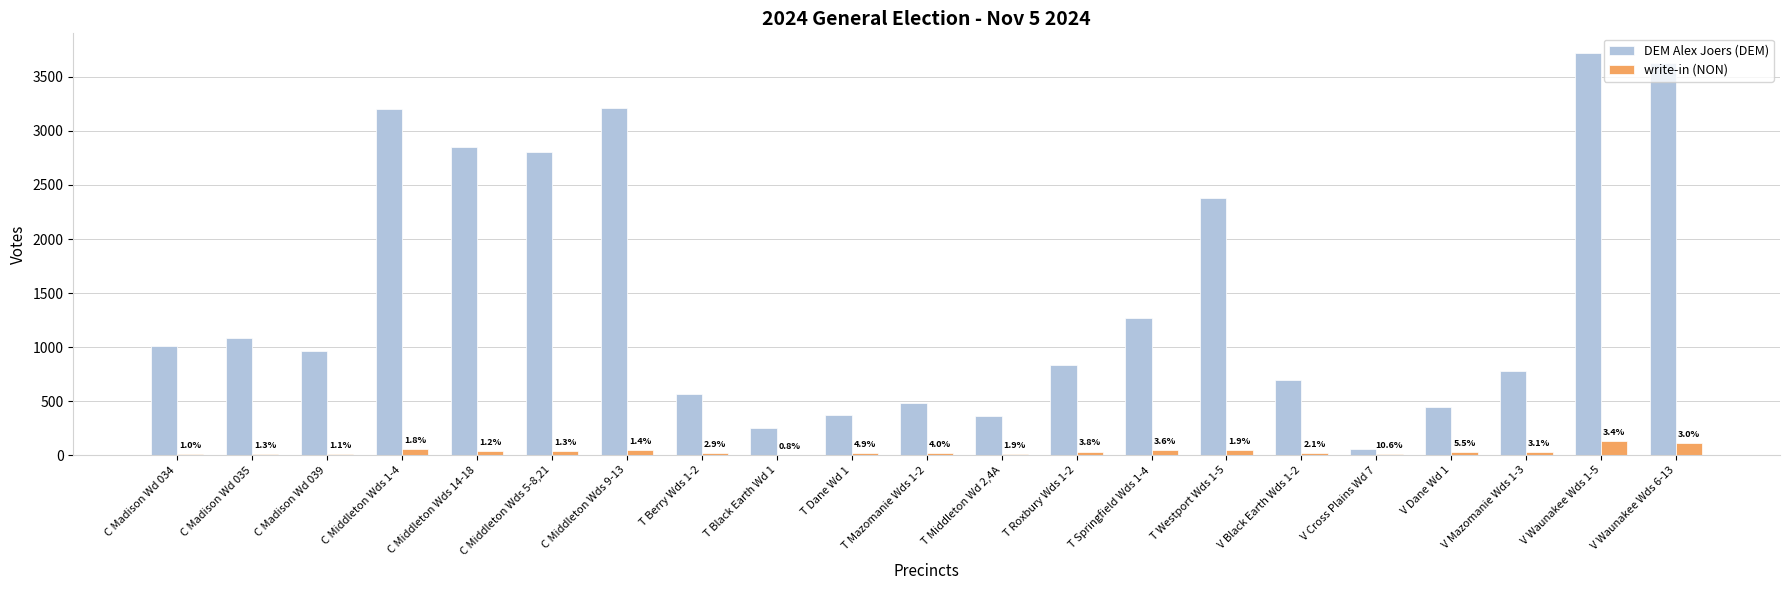

Rank the categories by write-in (NON) value from highest to lowest.

V Waunakee Wds 1-5, V Waunakee Wds 6-13, C Middleton Wds 1-4, C Middleton Wds 9-13, T Springfield Wds 1-4, T Westport Wds 1-5, C Middleton Wds 5-8,21, C Middleton Wds 14-18, T Roxbury Wds 1-2, V Dane Wd 1, V Mazomanie Wds 1-3, T Mazomanie Wds 1-2, T Dane Wd 1, T Berry Wds 1-2, V Black Earth Wds 1-2, C Madison Wd 035, C Madison Wd 039, C Madison Wd 034, T Middleton Wd 2,4A, V Cross Plains Wd 7, T Black Earth Wd 1